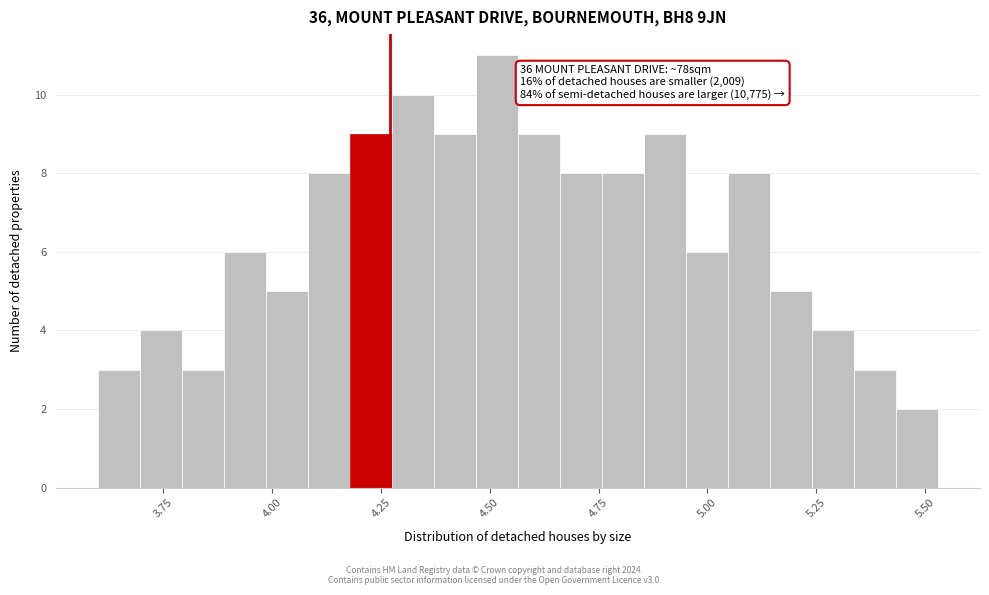

Read against the x-axis, roughly where is the centre of the tallest bar?

4.50